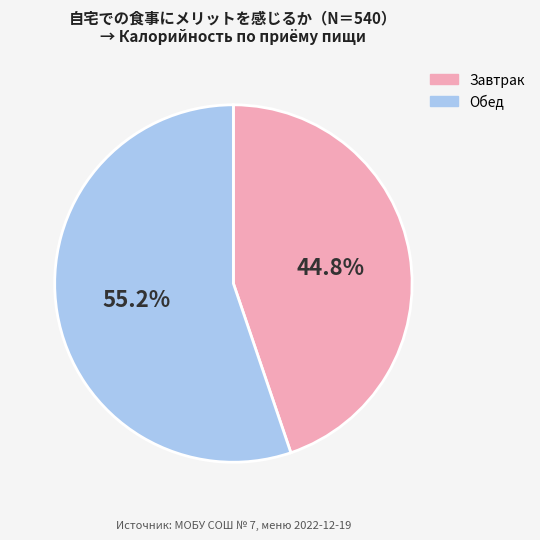

Do Обед and Завтрак together represent more than half of the pie?

Yes